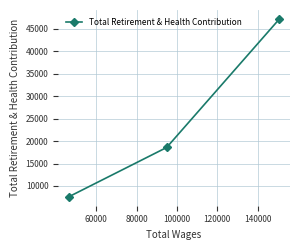

What is the value of the 1st point from the left?

7579